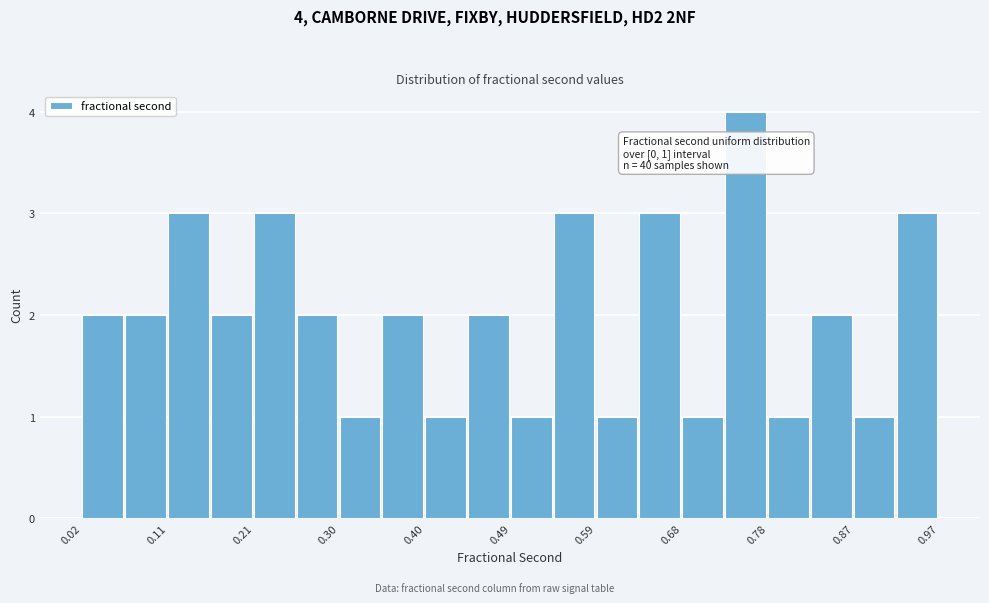

Which range on the x-axis has the tallest bar?

0.73 to 0.78